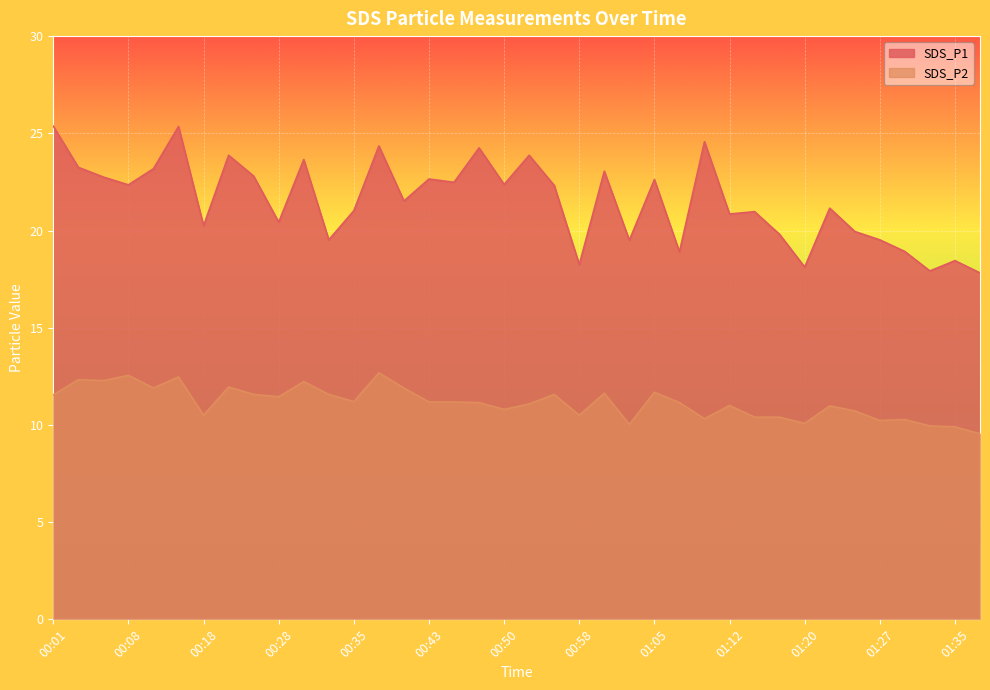

How many interior local peaks does the SDS_P1 series have?

13